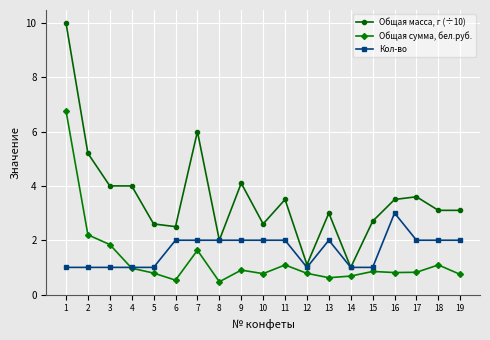

What is the difference between the Общая сумма, бел.руб. values at 15 and 7?

0.8